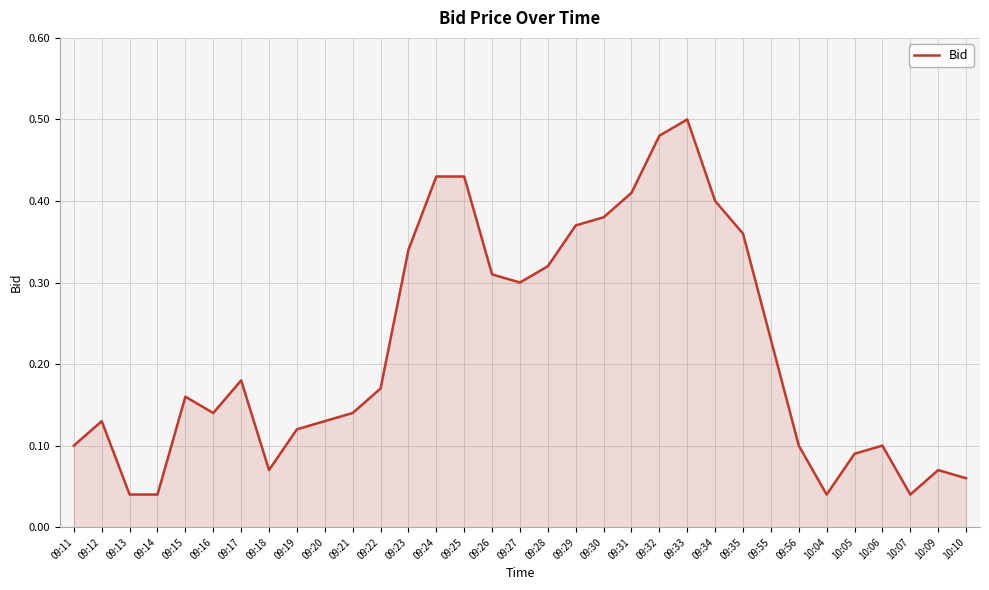

Which category has the highest value across all series?

09:33